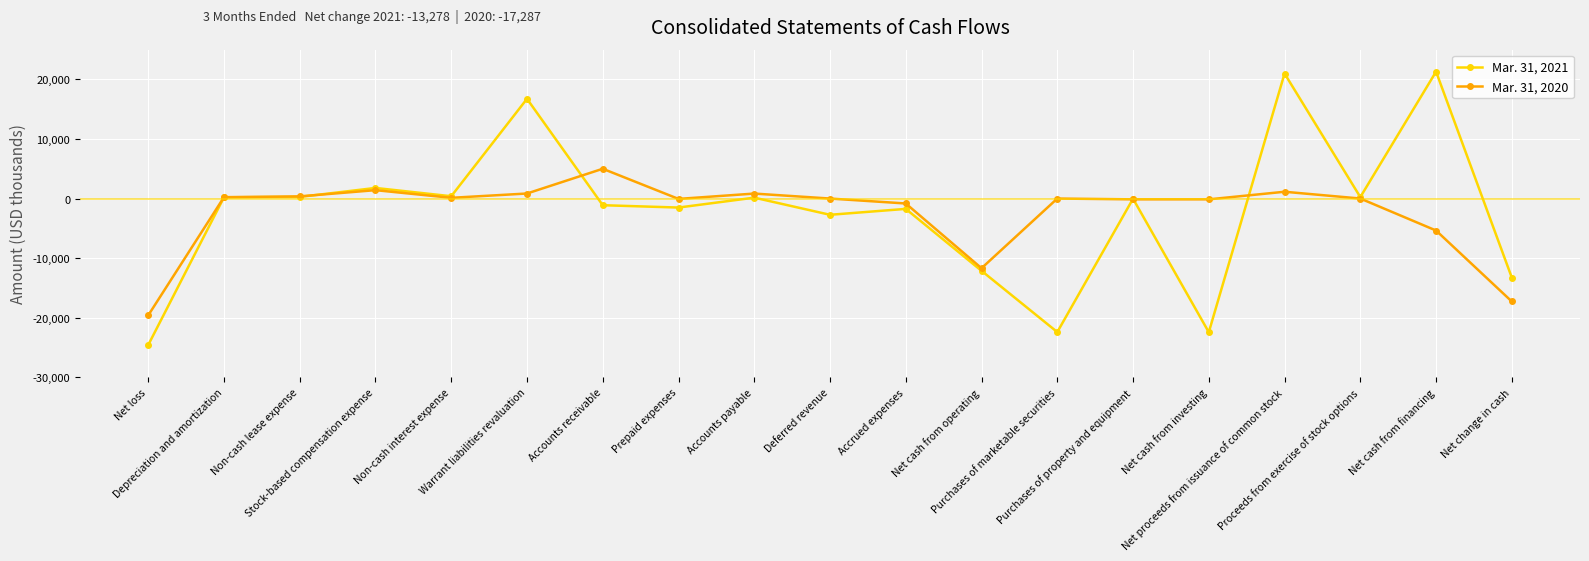

True or false: Mar. 31, 2021 and Mar. 31, 2020 intersect in this chart.

True